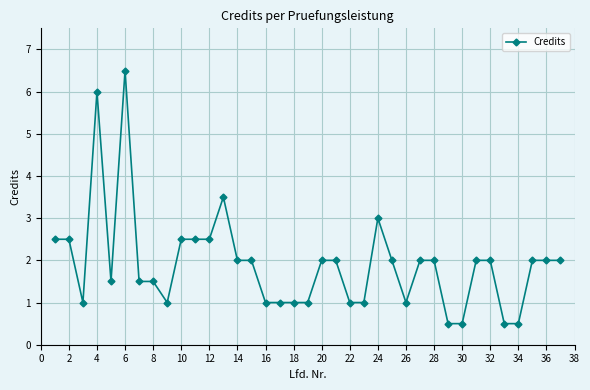

How many data points are less than 2?

16